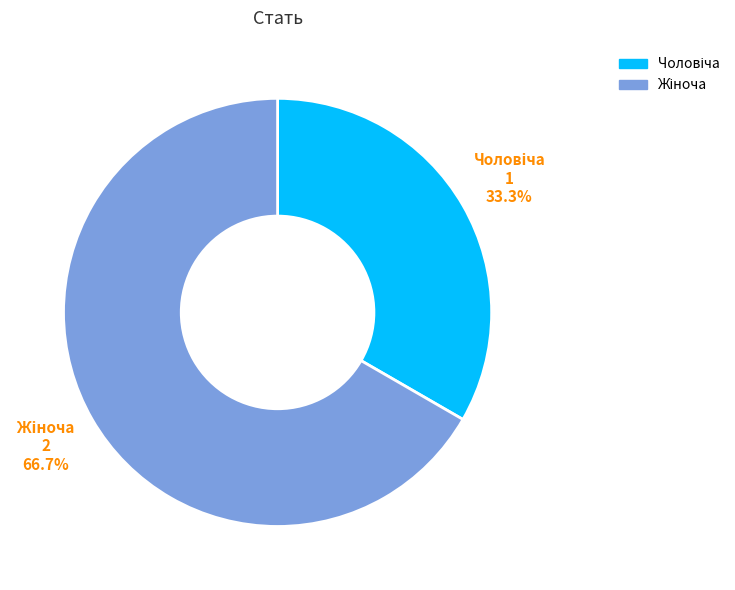

Count the number of slices in the pie.

2